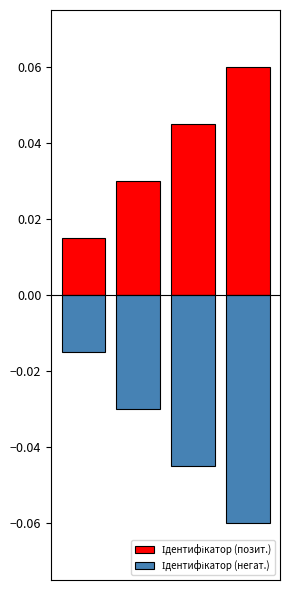

Which series has the widest spread of values?

Ідентифікатор (позит.)